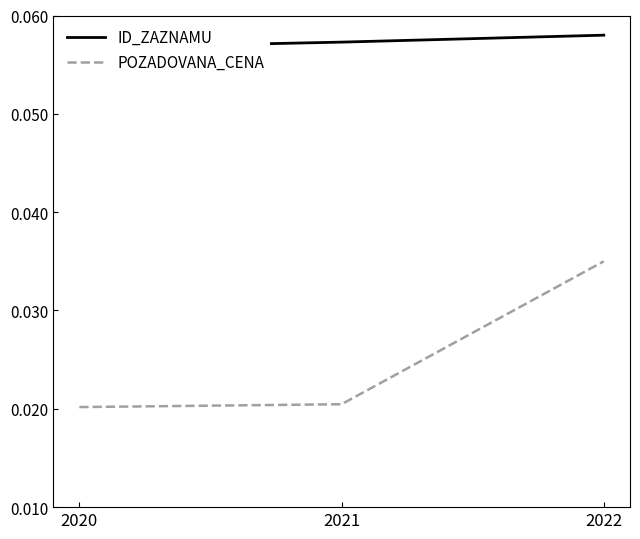

At 2021, list the series in order from smallest to largest.

POZADOVANA_CENA, ID_ZAZNAMU